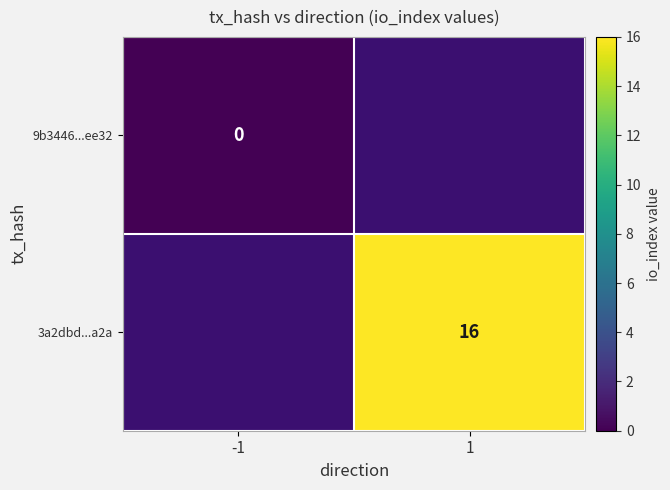

Is it true that 3a2dbd...a2a equals 16 at 1?

True